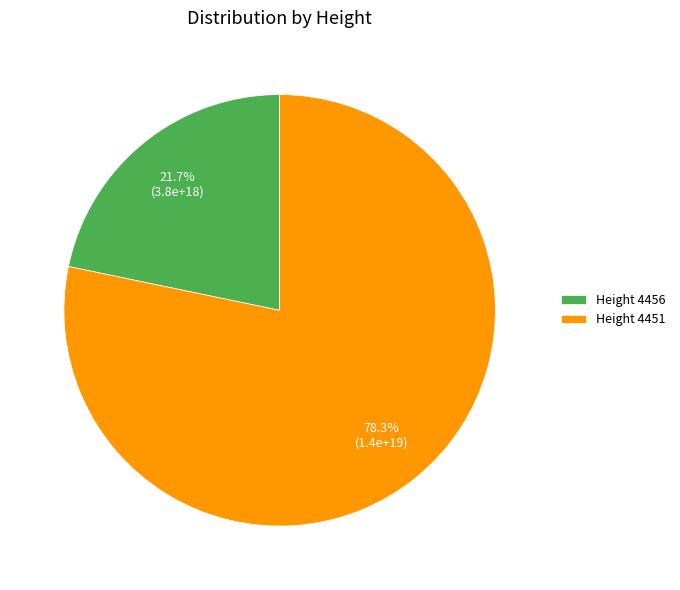

Does any single category account for the majority?

Yes